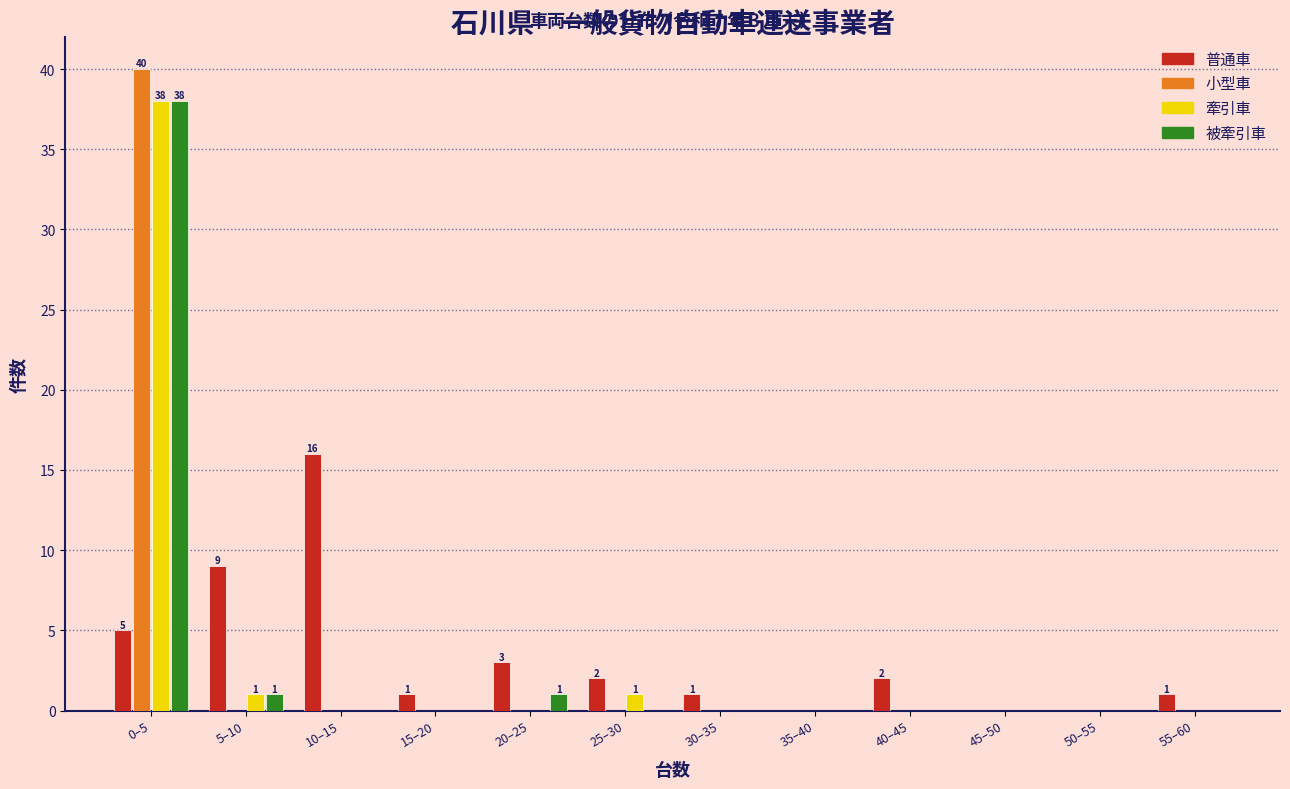

Read the 普通車 value at 10–15, to the nearest 10.

20